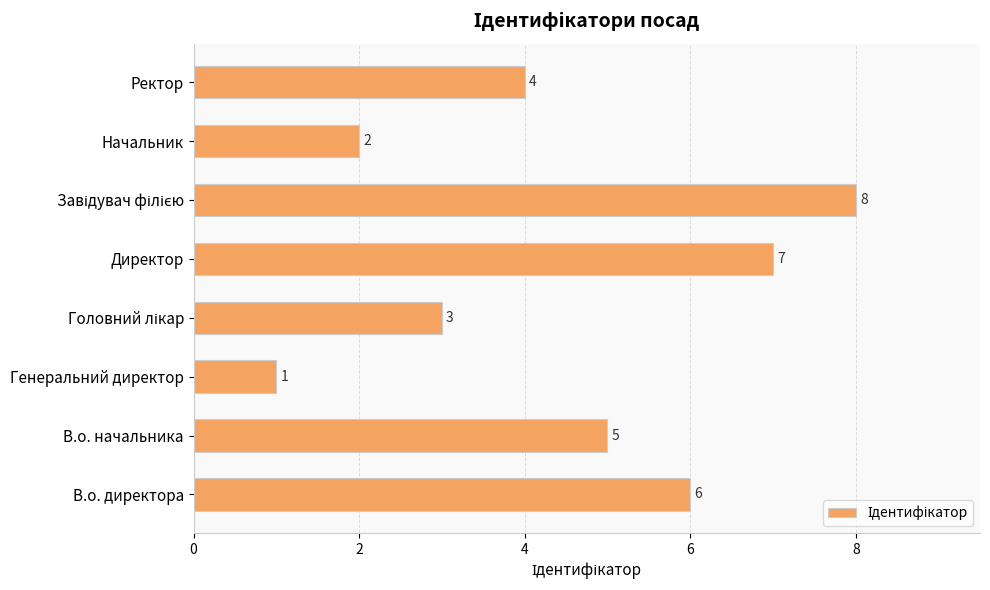

What is the maximum value shown in the chart?

8